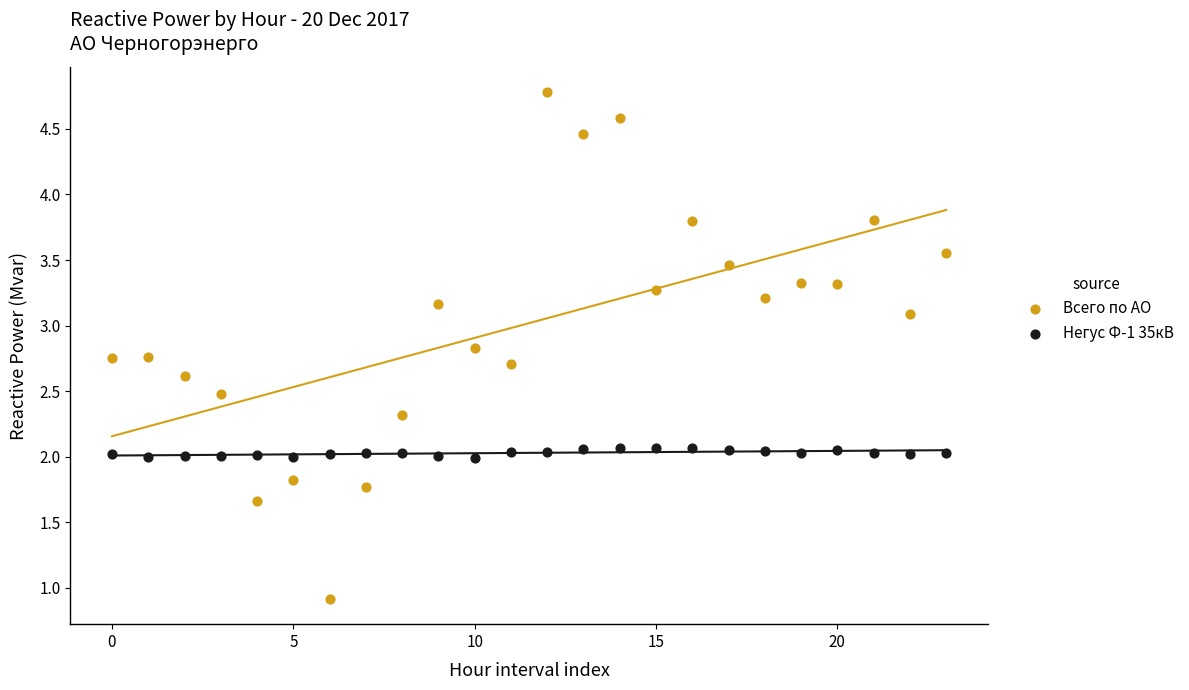

What are all the series names shown in the legend?

Всего по АО, Негус Ф-1 35кВ